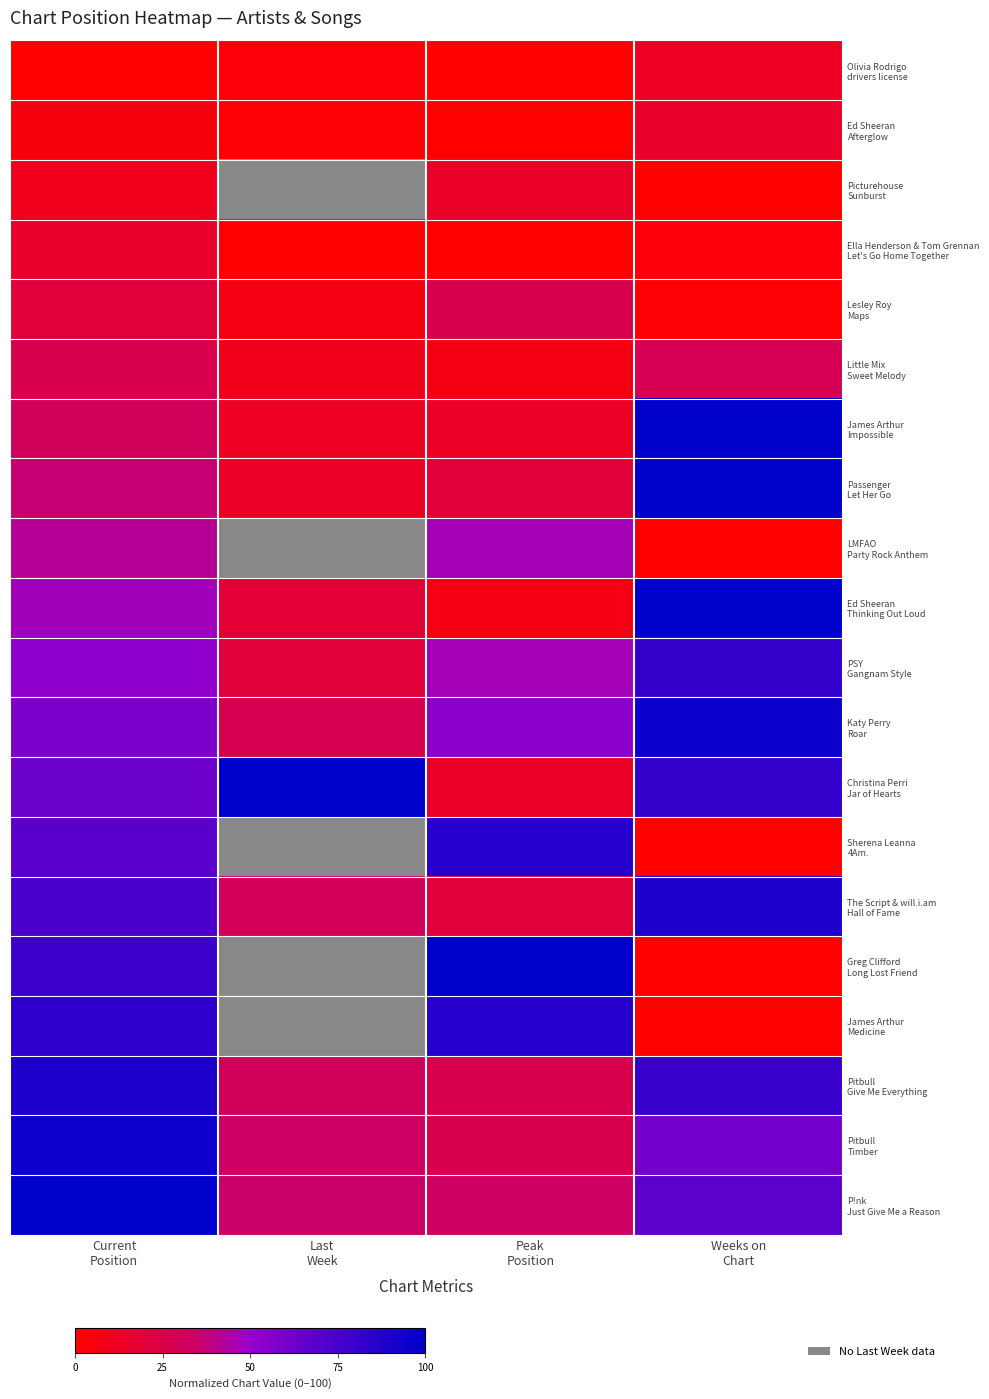

Rank the series at Peak Position from lowest to highest value.

Olivia Rodrigo drivers license, Ed Sheeran Afterglow, Ella Henderson & Tom Grennan Let's Go Home Together, Little Mix Sweet Melody, Ed Sheeran Thinking Out Loud, Picturehouse Sunburst, James Arthur Impossible, Christina Perri Jar of Hearts, Passenger Let Her Go, The Script & will.i.am Hall of Fame, Lesley Roy Maps, Pitbull Give Me Everything, Pitbull Timber, P!nk Just Give Me a Reason, LMFAO Party Rock Anthem, PSY Gangnam Style, Katy Perry Roar, Sherena Leanna 4Am., James Arthur Medicine, Greg Clifford Long Lost Friend